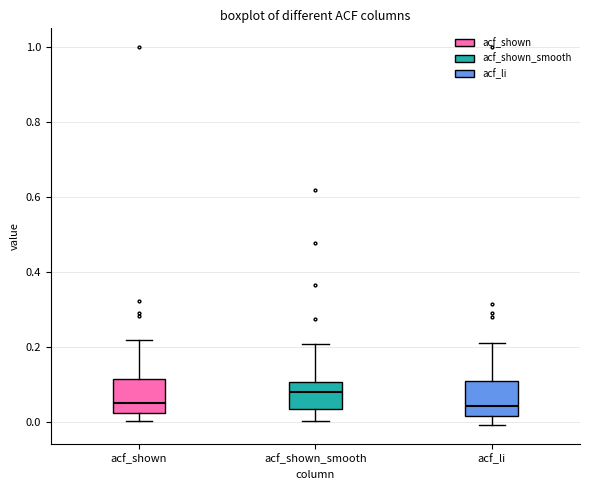

Reading left to right, read every box against the y-axis: the position of its median line, the range the box covers, and the ends of its whiskers. The values are not printed on the chart, so give them approximately, as read against the axis.

acf_shown: median 0.04, box 0.02 to 0.12, whiskers 0.00 to 0.22
acf_shown_smooth: median 0.08, box 0.04 to 0.10, whiskers 0.00 to 0.20
acf_li: median 0.04, box 0.02 to 0.12, whiskers 0.00 to 0.22